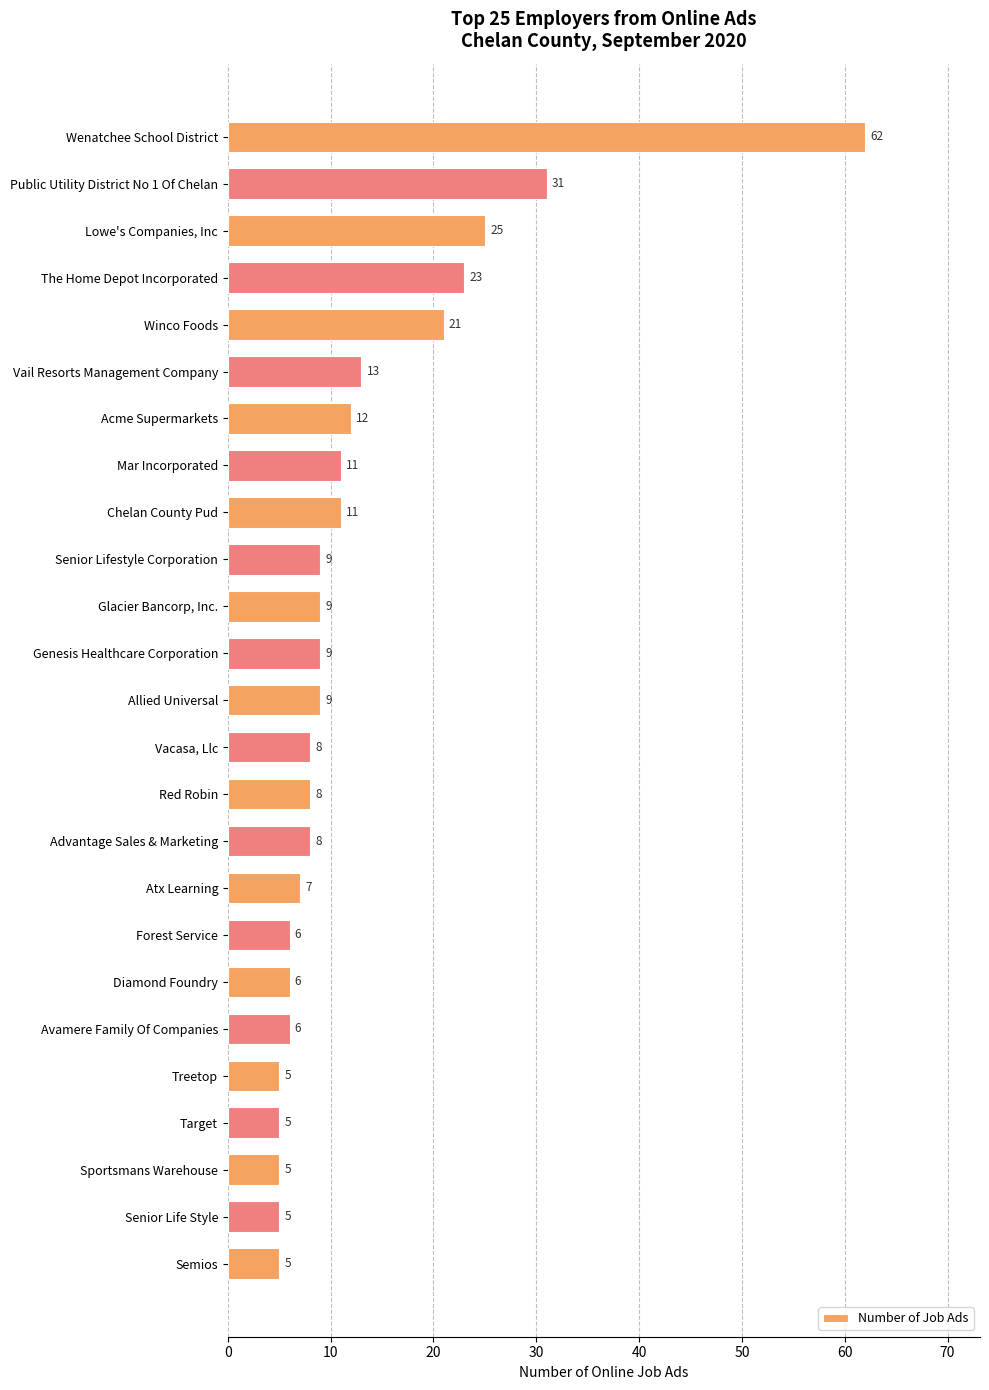

Is it true that the value at Genesis Healthcare Corporation is 6?

False